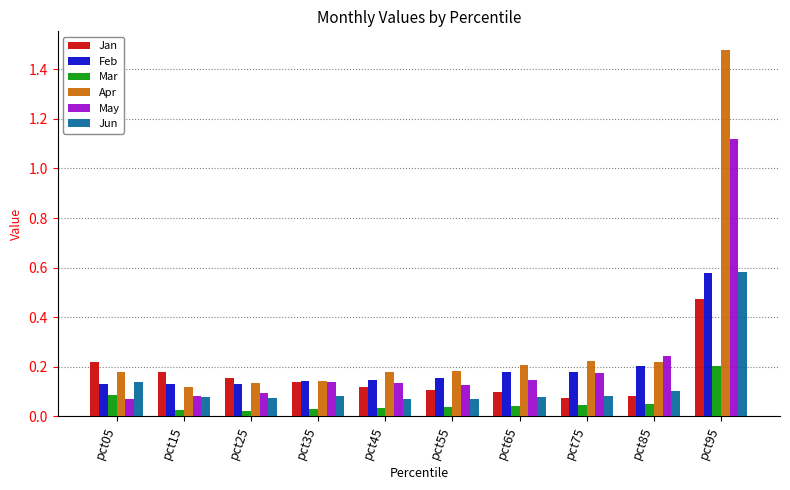

What is the total value across all series at pct75?

0.8